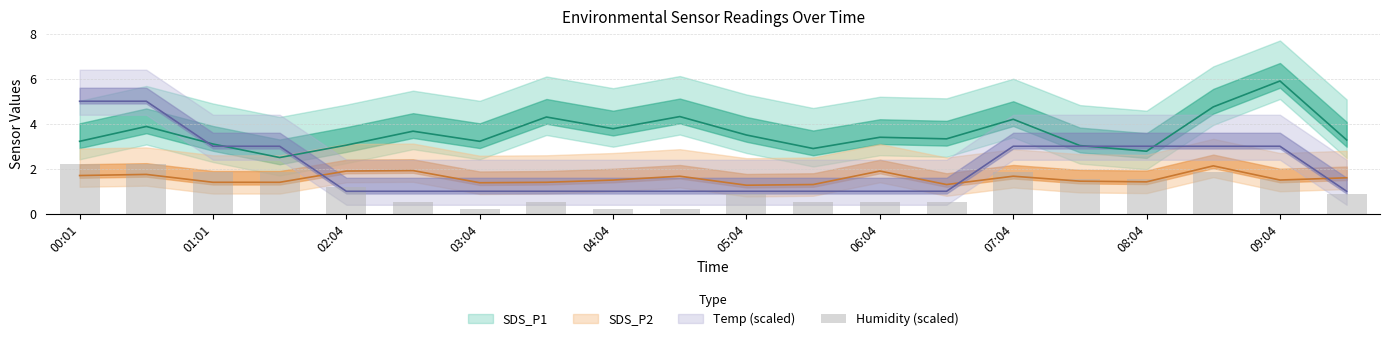

Read the value at 17.

1.9